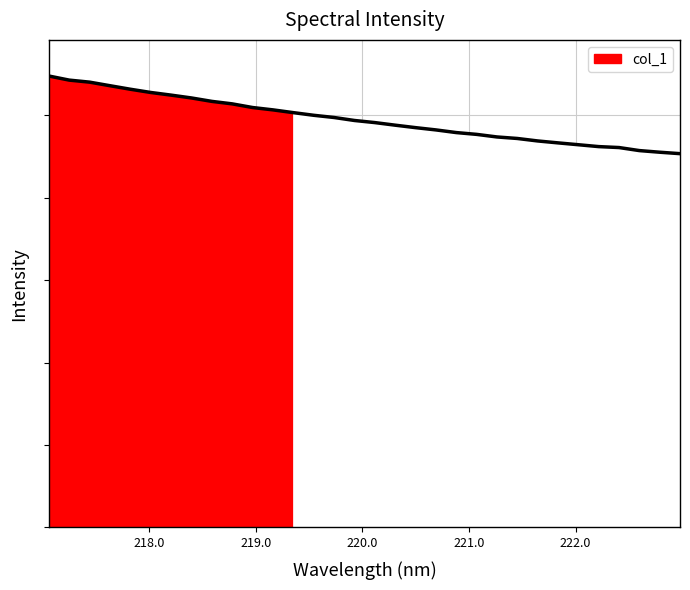

Where does the data first go above 493?

218.0596